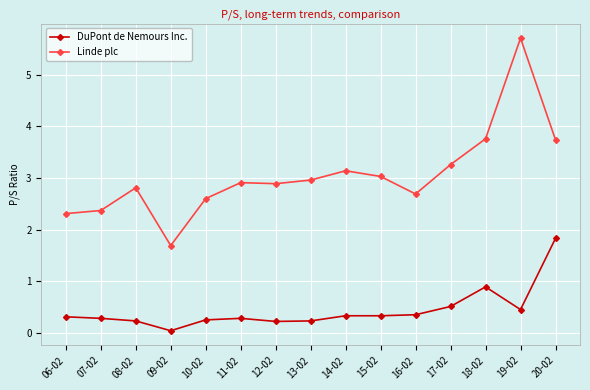

True or false: Linde plc and DuPont de Nemours Inc. intersect in this chart.

False